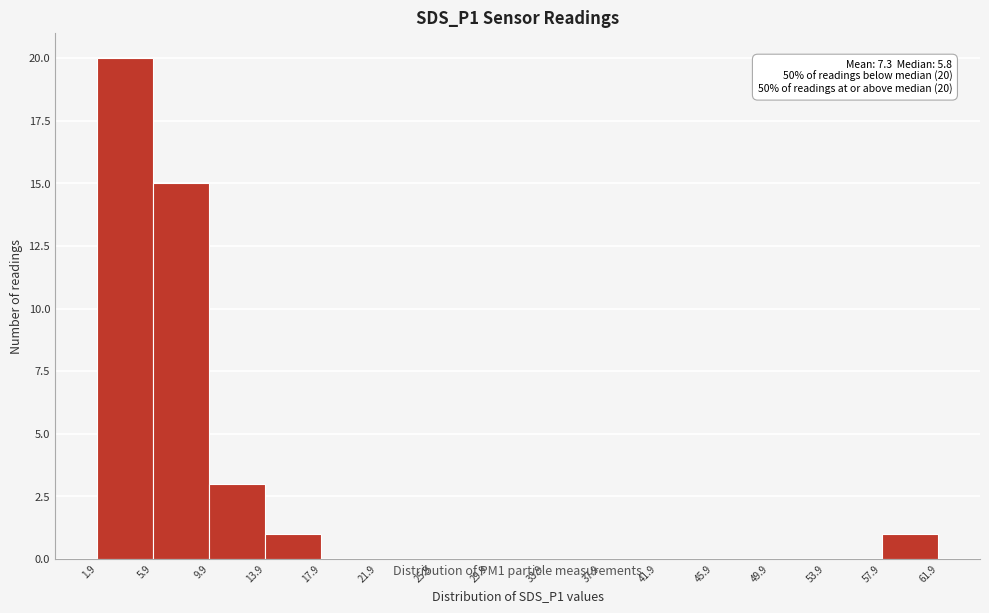

Over which range of the x-axis is the bar tallest?

1.9 to 5.9